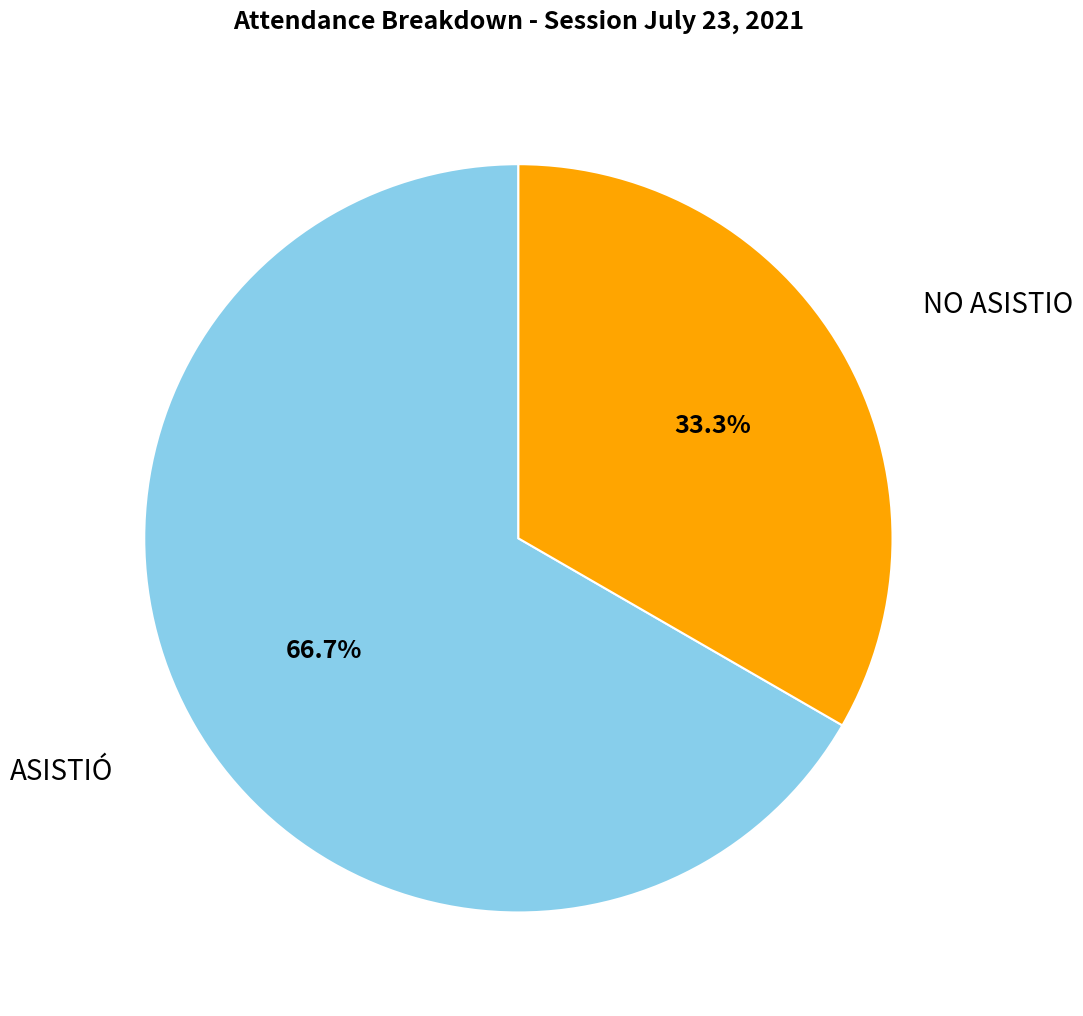

Which slice is the largest?

ASISTIÓ